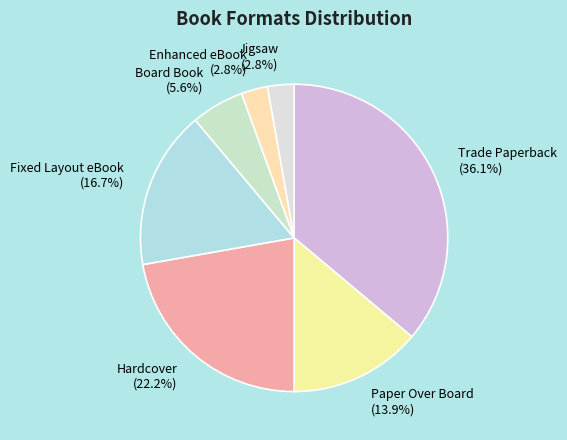

What is the largest slice in the pie chart?

Trade Paperback